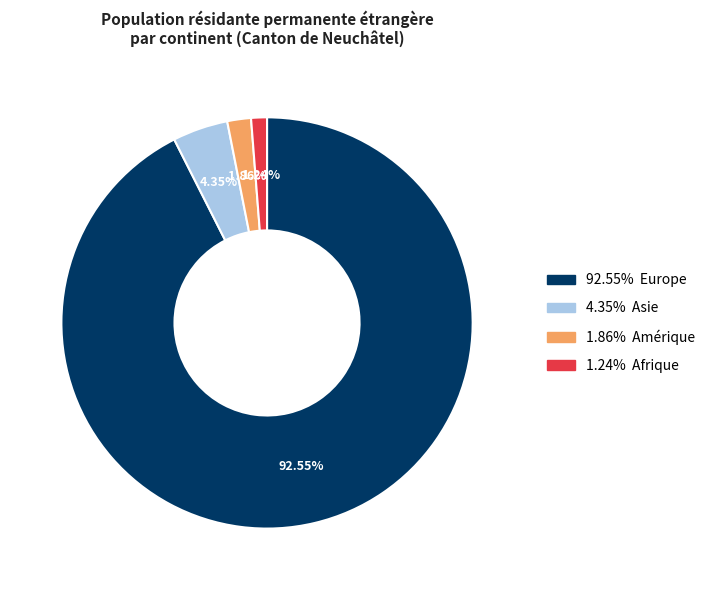

Is there a majority slice in this chart?

Yes